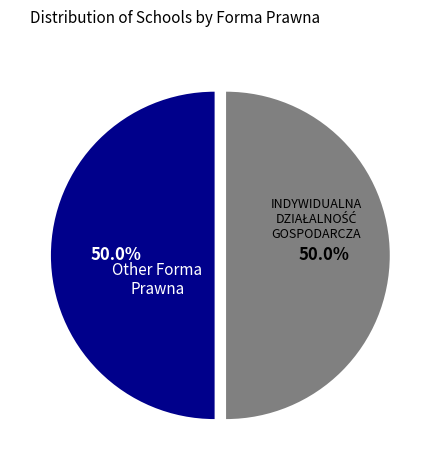

What percentage is NOT represented by Other Forma Prawna?

50.0%